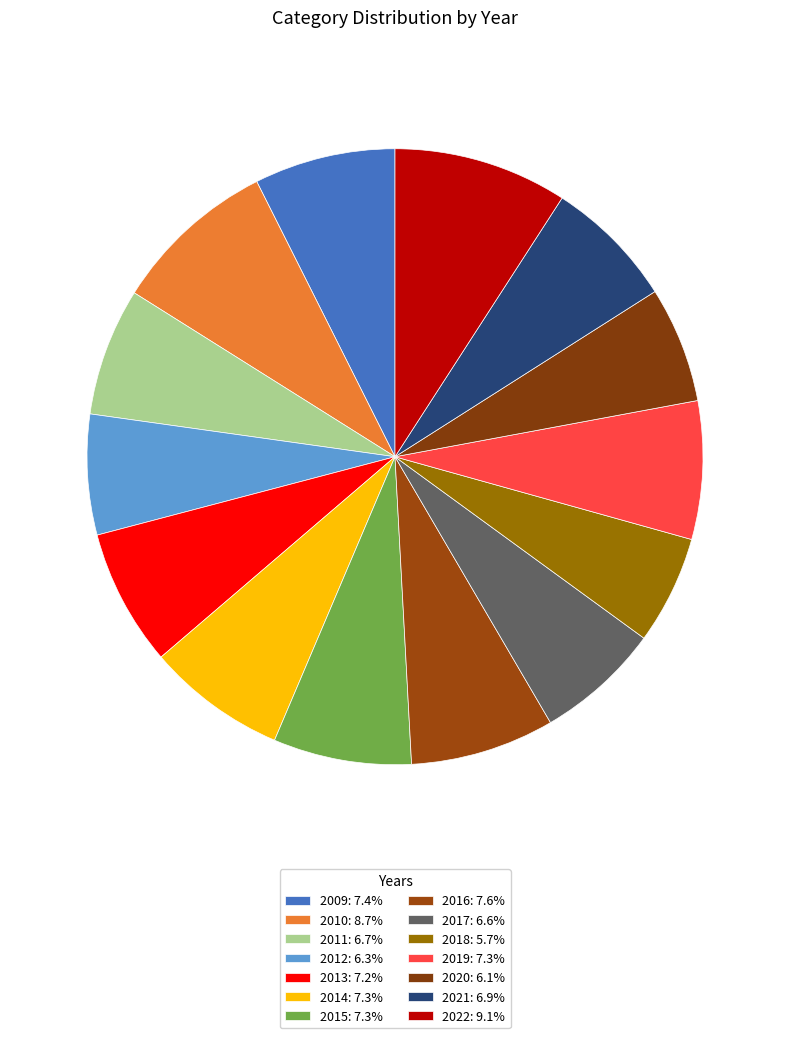

How much of the chart is everything except 2012?

93.7%